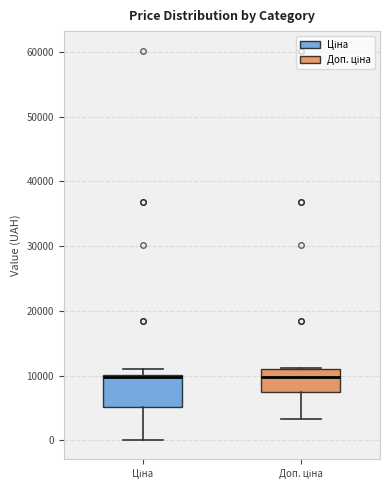

Reading left to right, read every box against the y-axis: the position of its median line, the range the box covers, and the ends of its whiskers. The values are not printed on the chart, so give them approximately, as read against the axis.

Ціна: median 10000, box 5000 to 10000, whiskers 0 to 11000
Доп. ціна: median 10000, box 7000 to 11000, whiskers 3000 to 11000